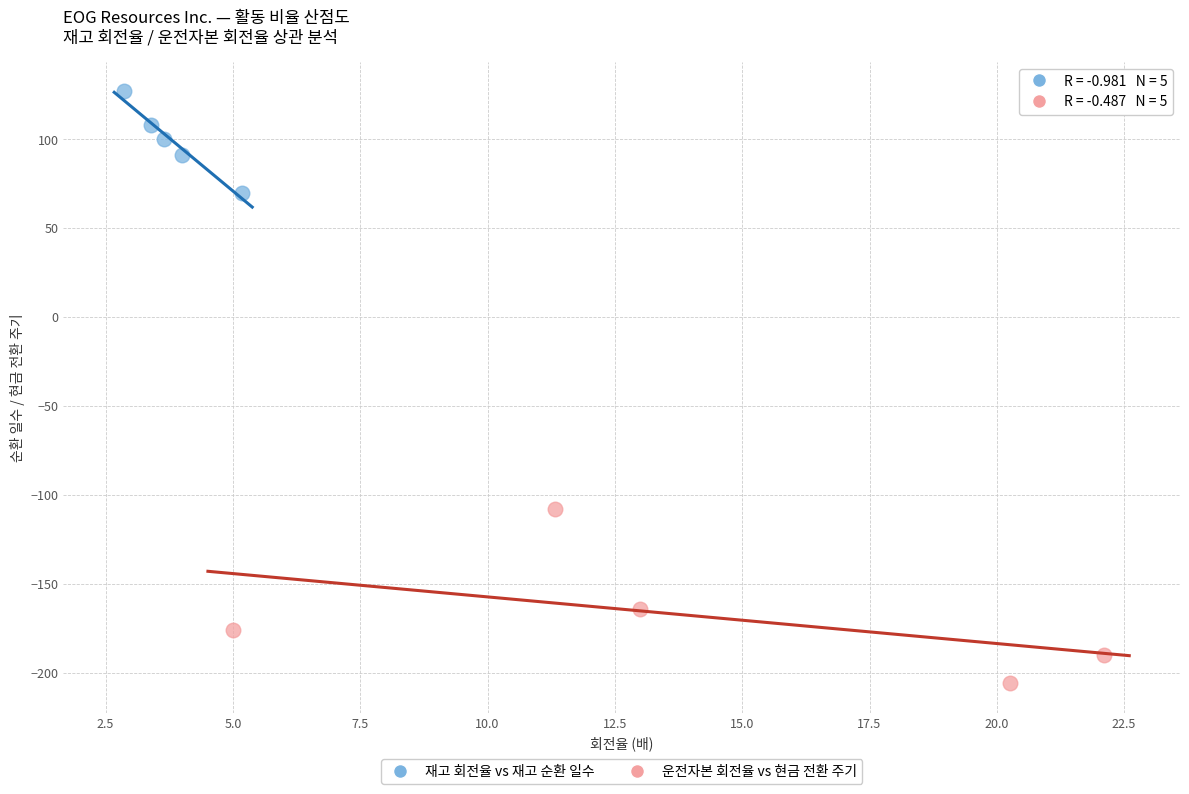

What are all the series names shown in the legend?

재고 회전율 vs 재고 순환 일수, 운전자본 회전율 vs 현금 전환 주기